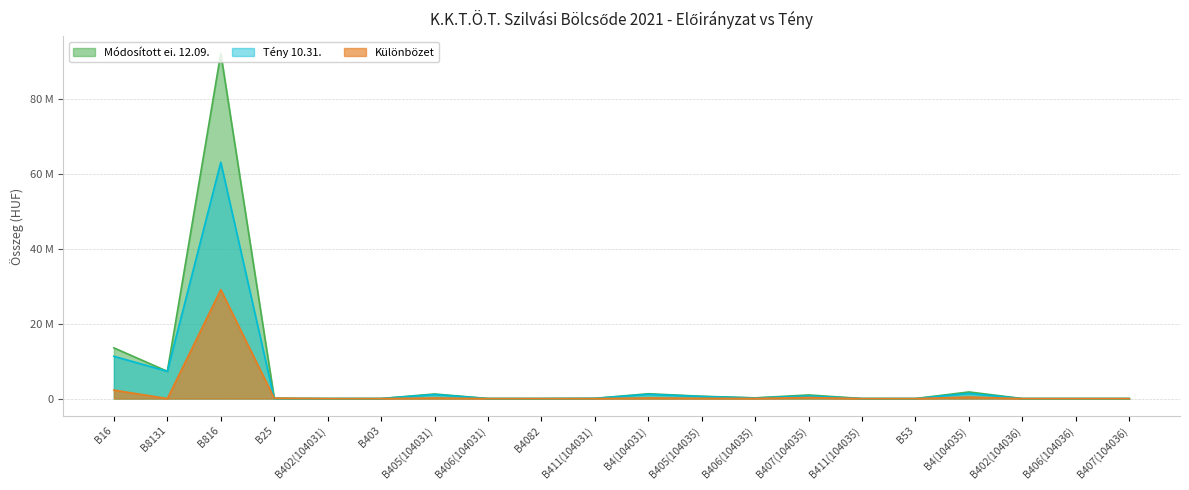

At which label is Tény 10.31. closest to 31595216?

B16